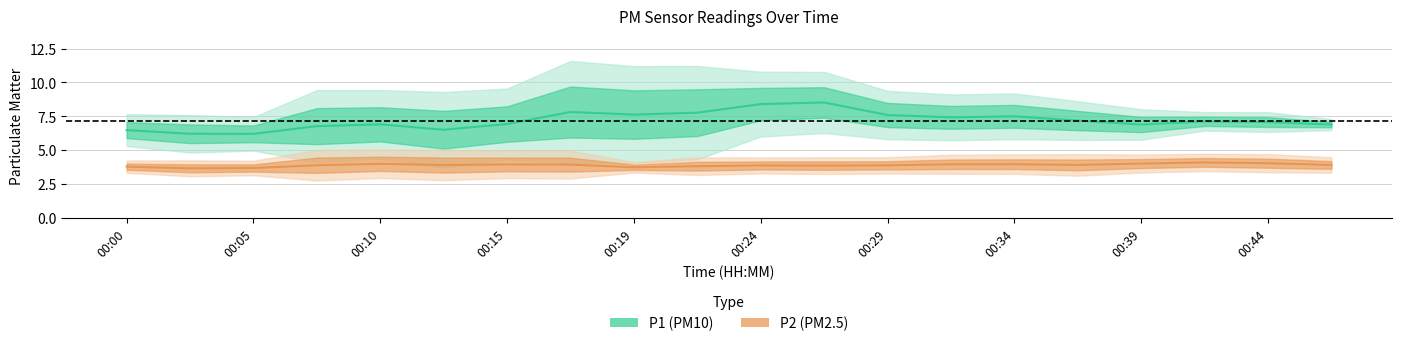

Which series has the widest spread of values?

P1